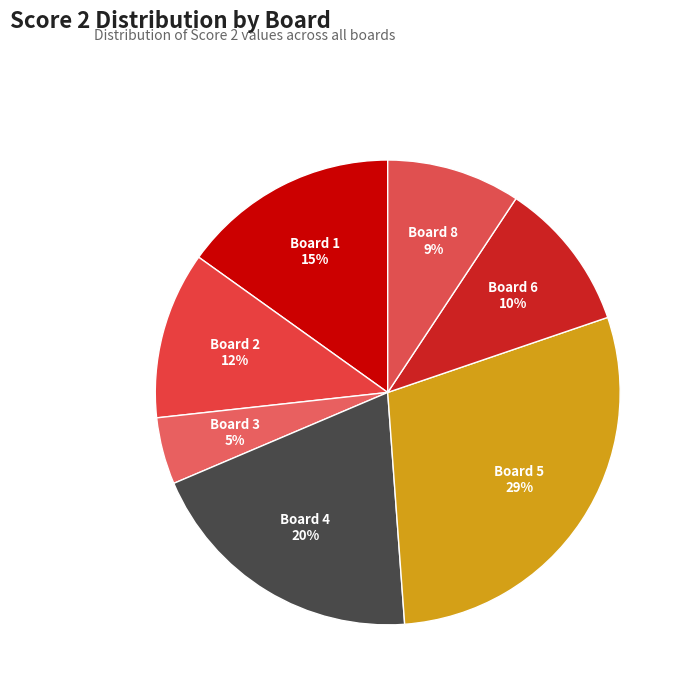

Count the number of slices in the pie.

7